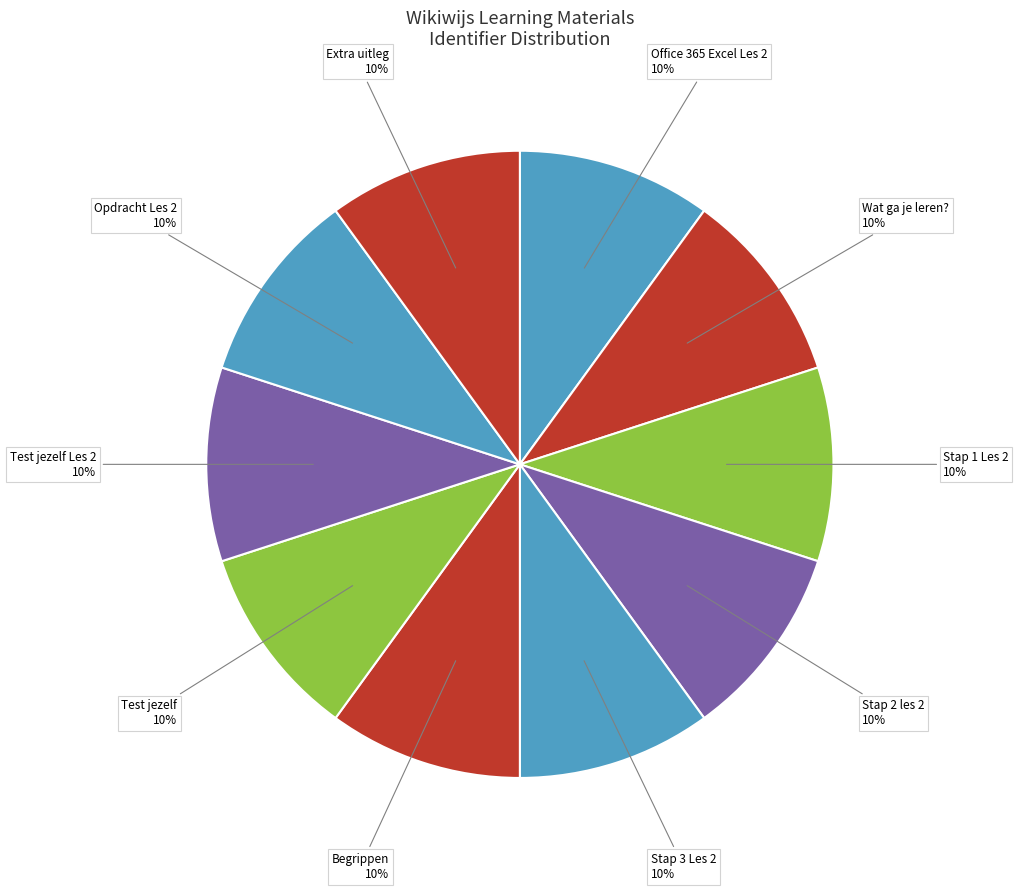

To the nearest percent, what is the average slice percentage?

10%